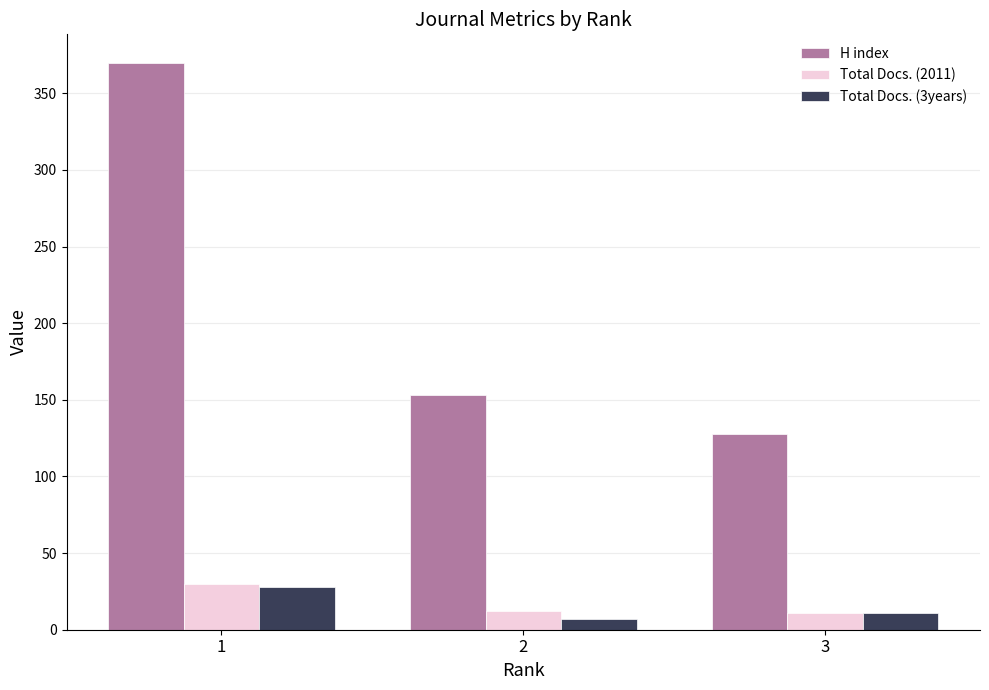

The value of Total Docs. (2011) at 2 is 12. True or false?

True